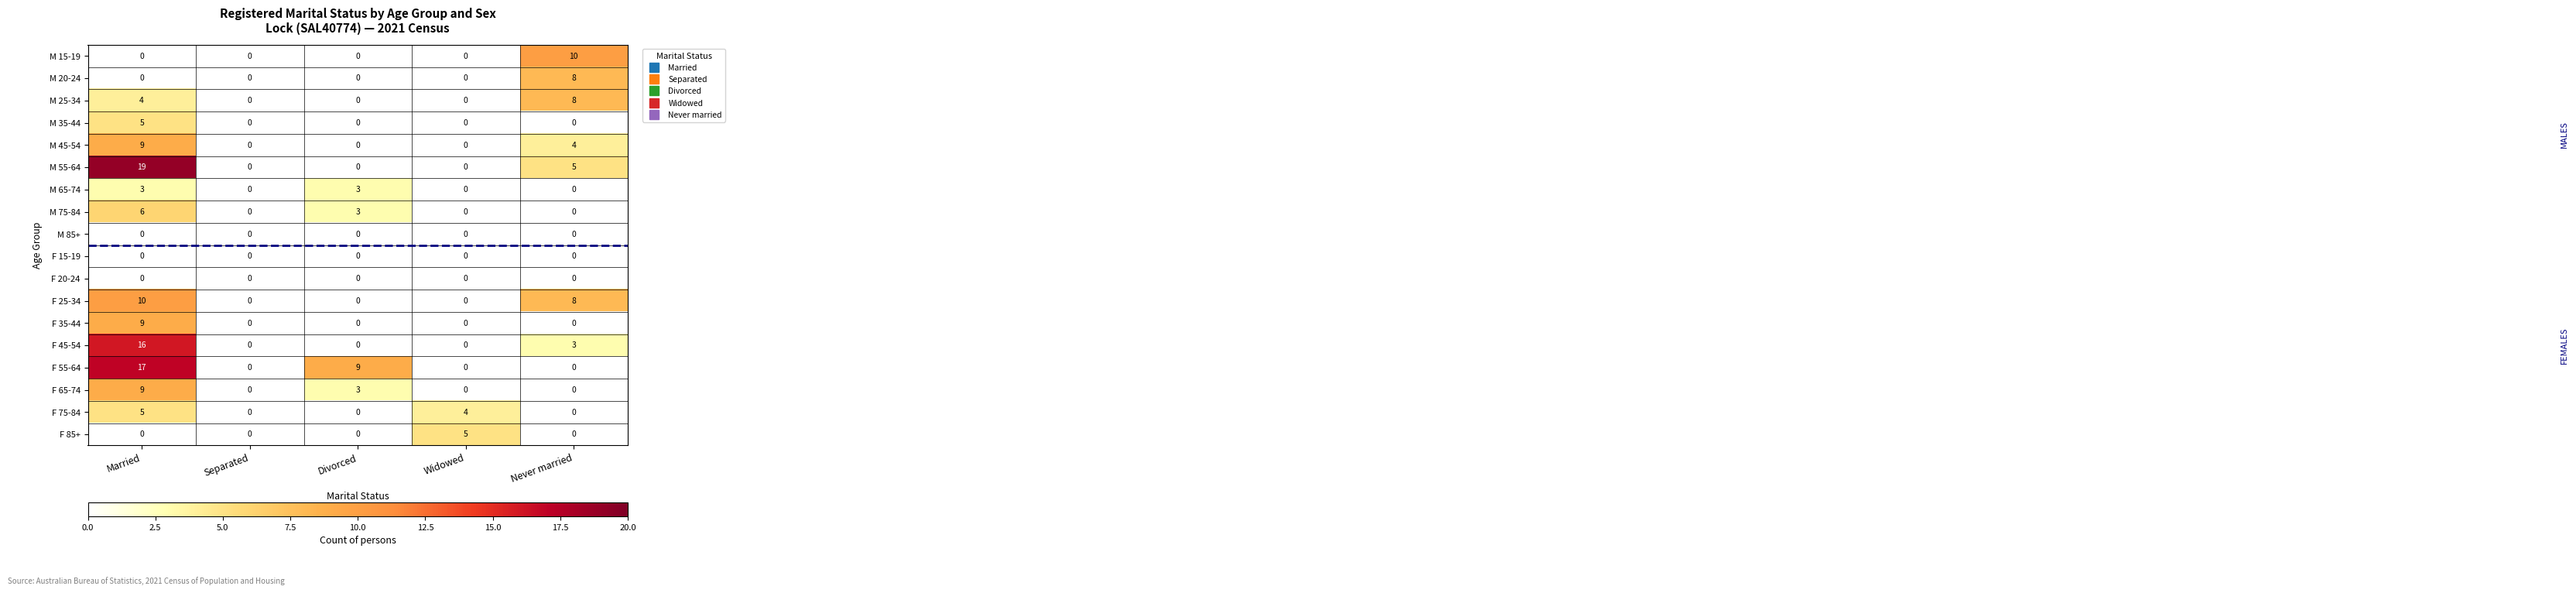

The M 20-24 series shows -5 at Divorced. True or false?

False